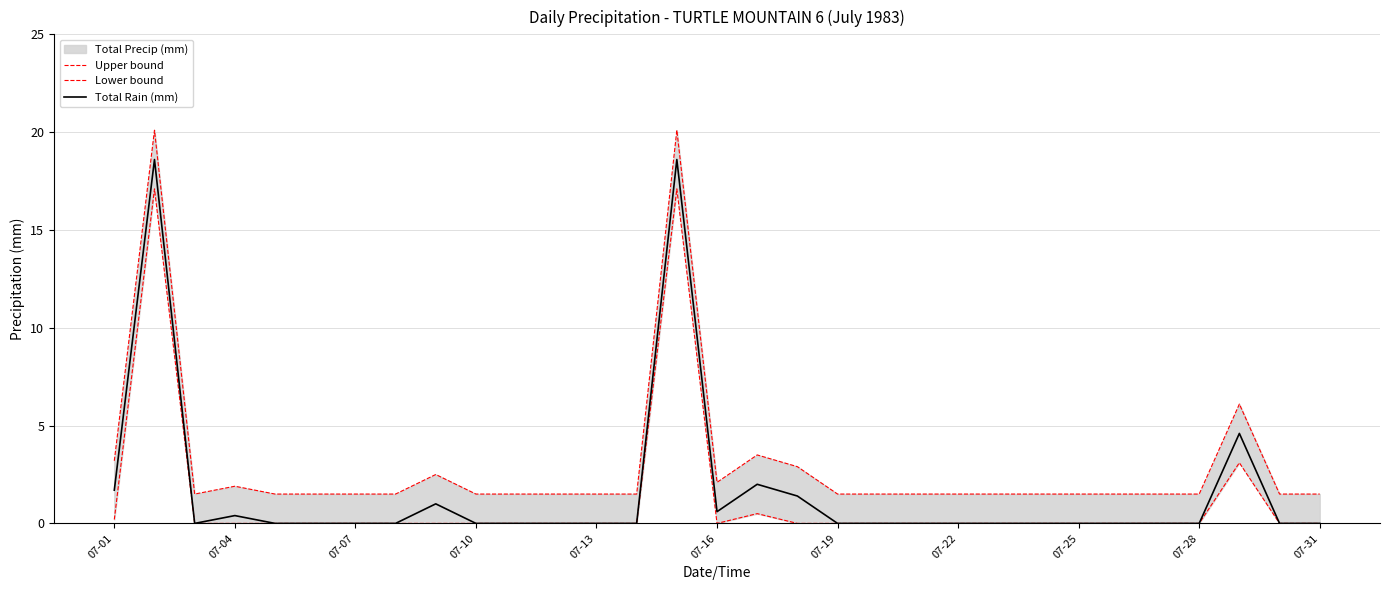

How many positive values does the Lower bound series have?

5